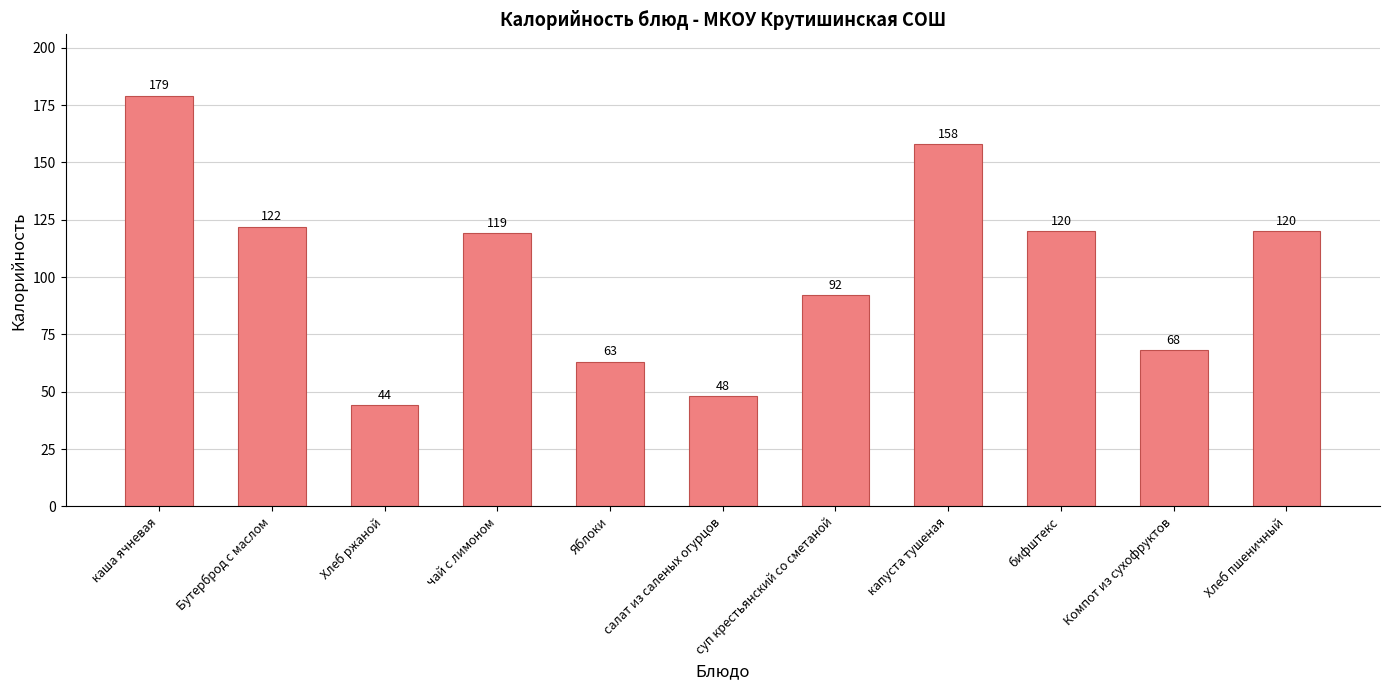

Reading left to right, what are all the values shown in this chart?

каша ячневая=179	Бутерброд с маслом=122	Хлеб ржаной=44	чай с лимоном=119	Яблоки=63	салат из саленых огурцов=48	суп крестьянский со сметаной=92	капуста тушеная=158	бифштекс=120	Компот из сухофруктов=68	Хлеб пшеничный=120